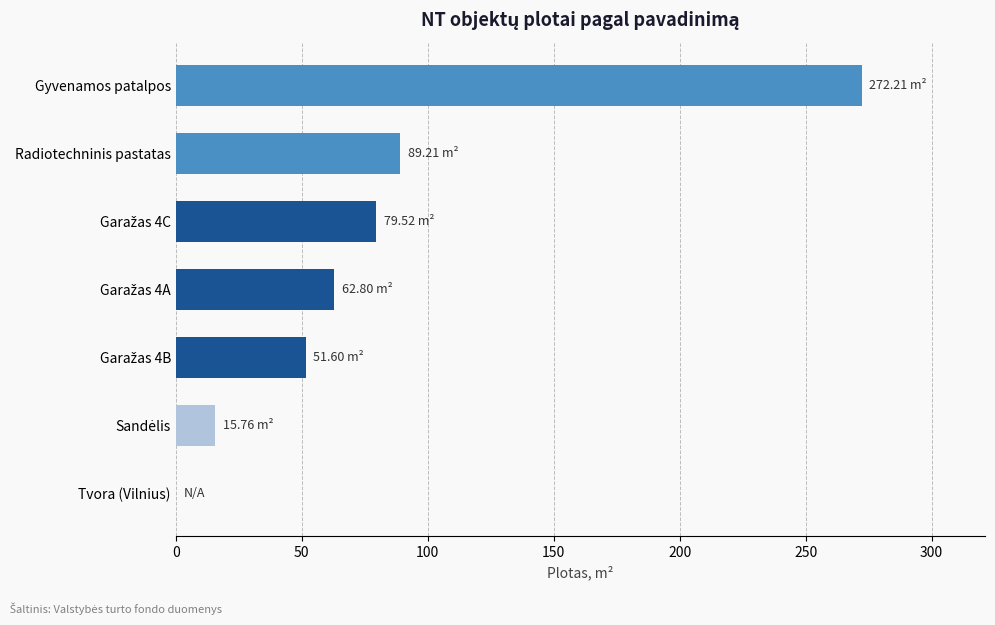

Are the bars horizontal?

Yes